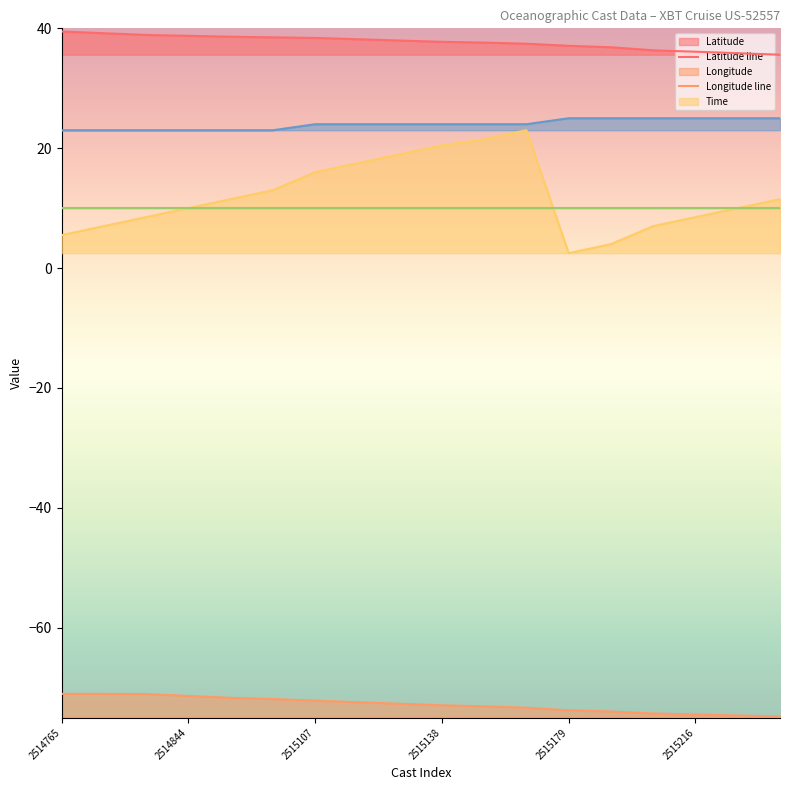

True or false: Latitude has a value of 51.2 at 2514798.

False